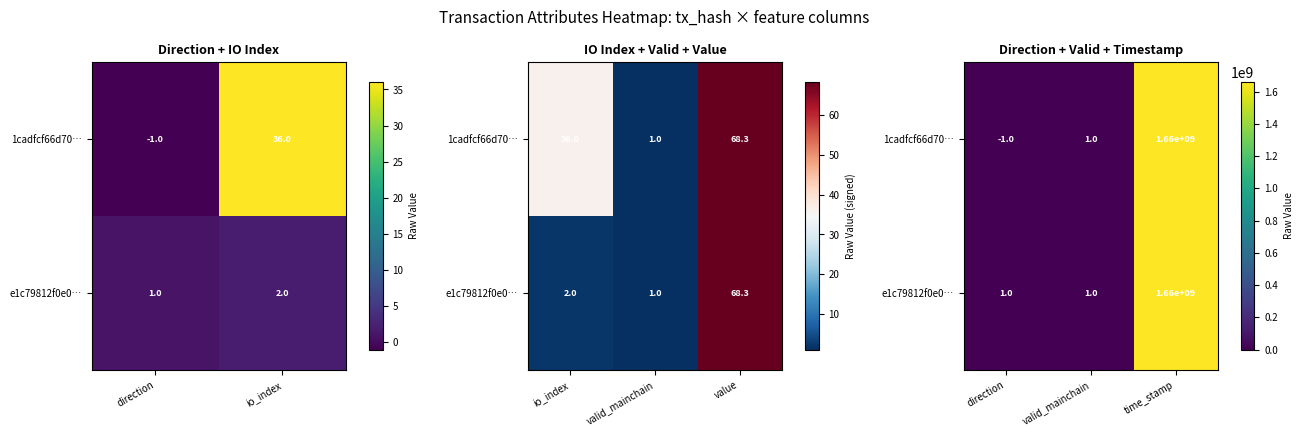

The value of e1c79812f0e0… at direction is 1. True or false?

False